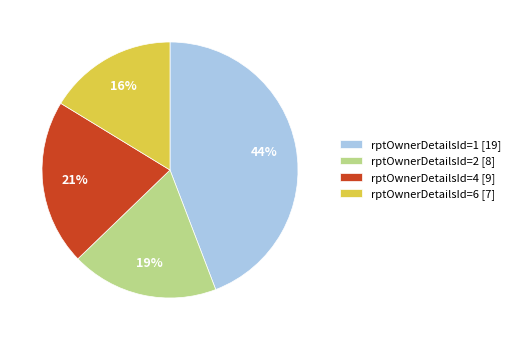

Which category has the biggest portion of the pie?

rptOwnerDetailsId=1 [19]